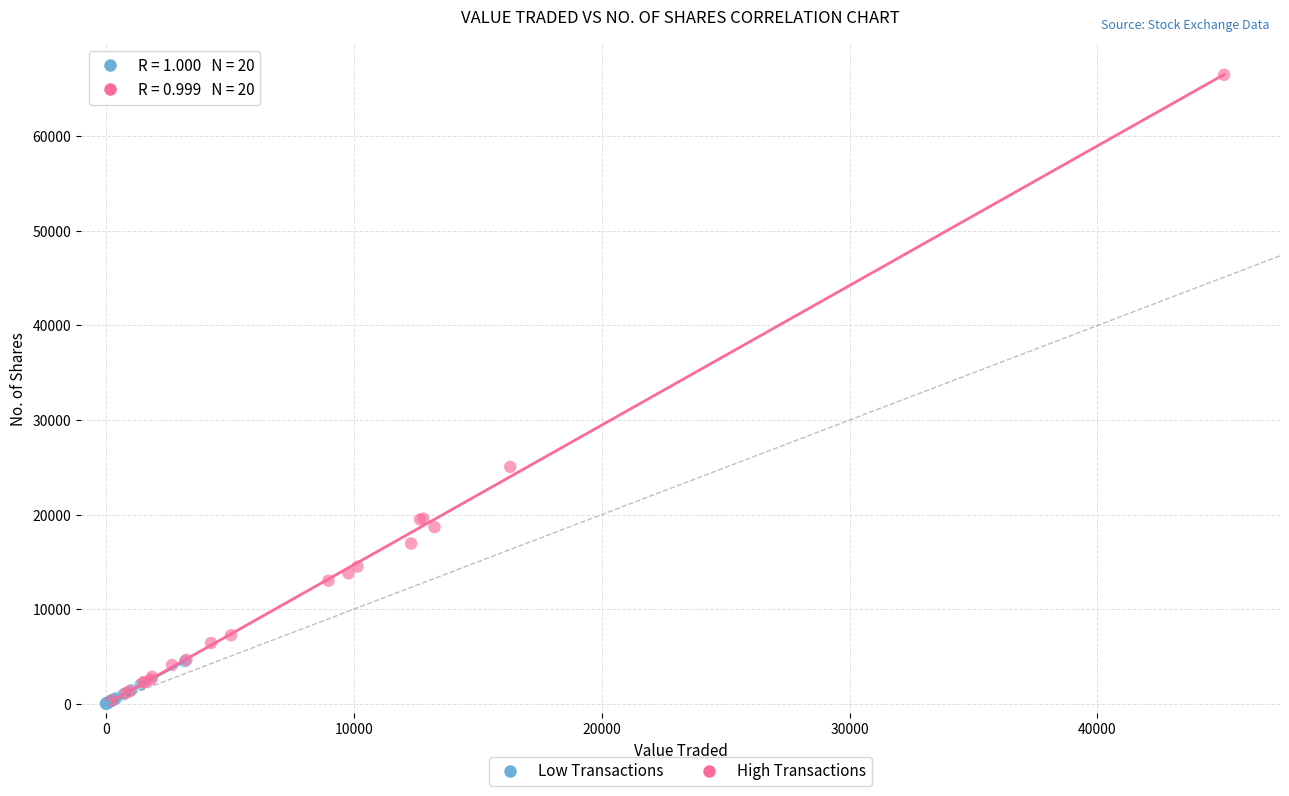

What are all the series names shown in the legend?

Low Transactions, High Transactions